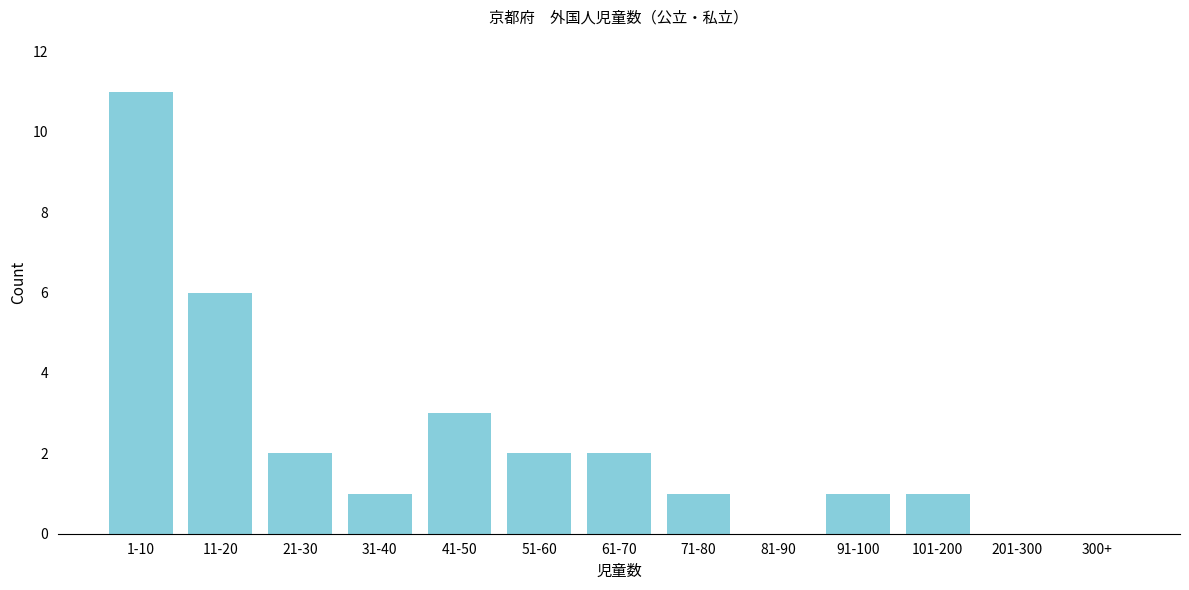

Reading left to right, list all the values displayed in this chart.

1-10=11	11-20=6	21-30=2	31-40=1	41-50=3	51-60=2	61-70=2	71-80=1	81-90=0	91-100=1	101-200=1	201-300=0	300+=0